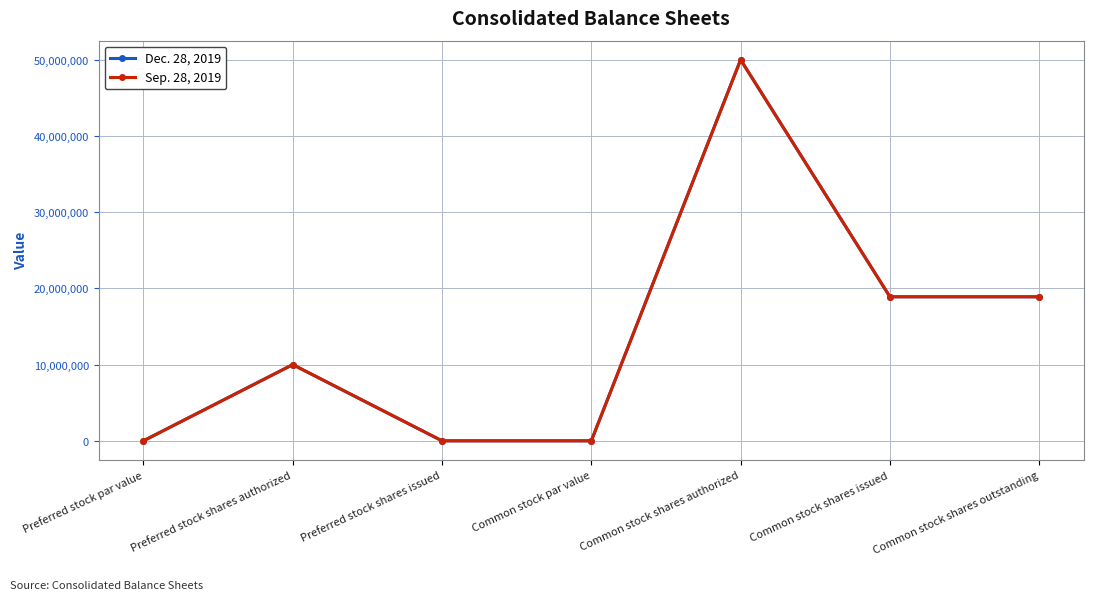

Count the number of data series in this chart.

2